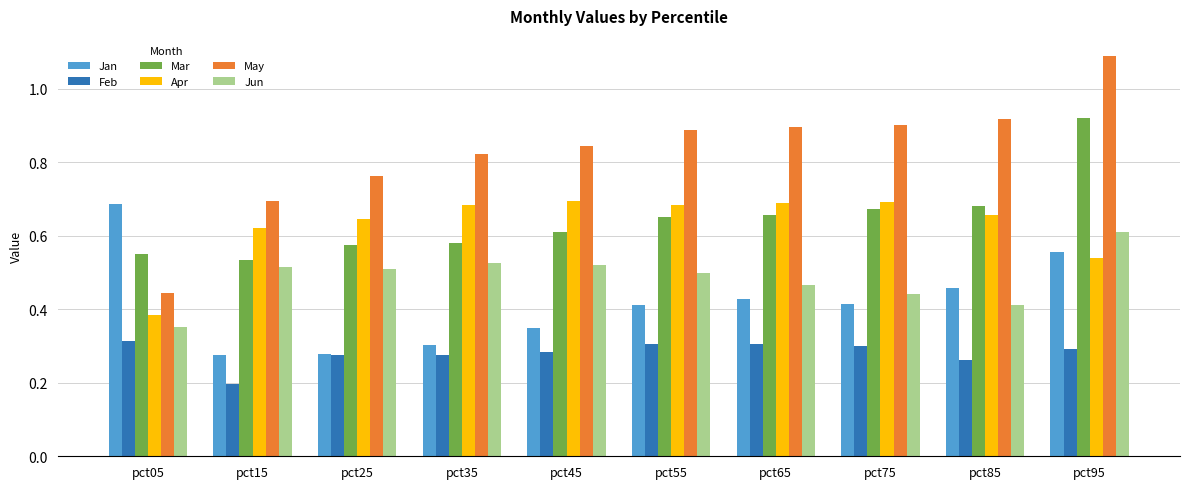

Which series has the largest range (max minus min)?

May